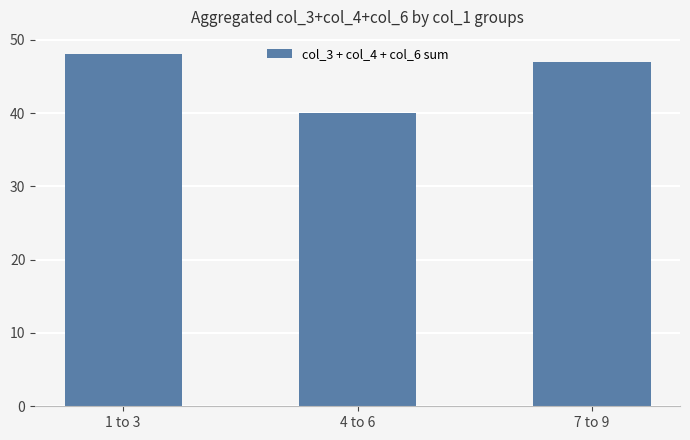

Where does the data first go above 47?

1 to 3